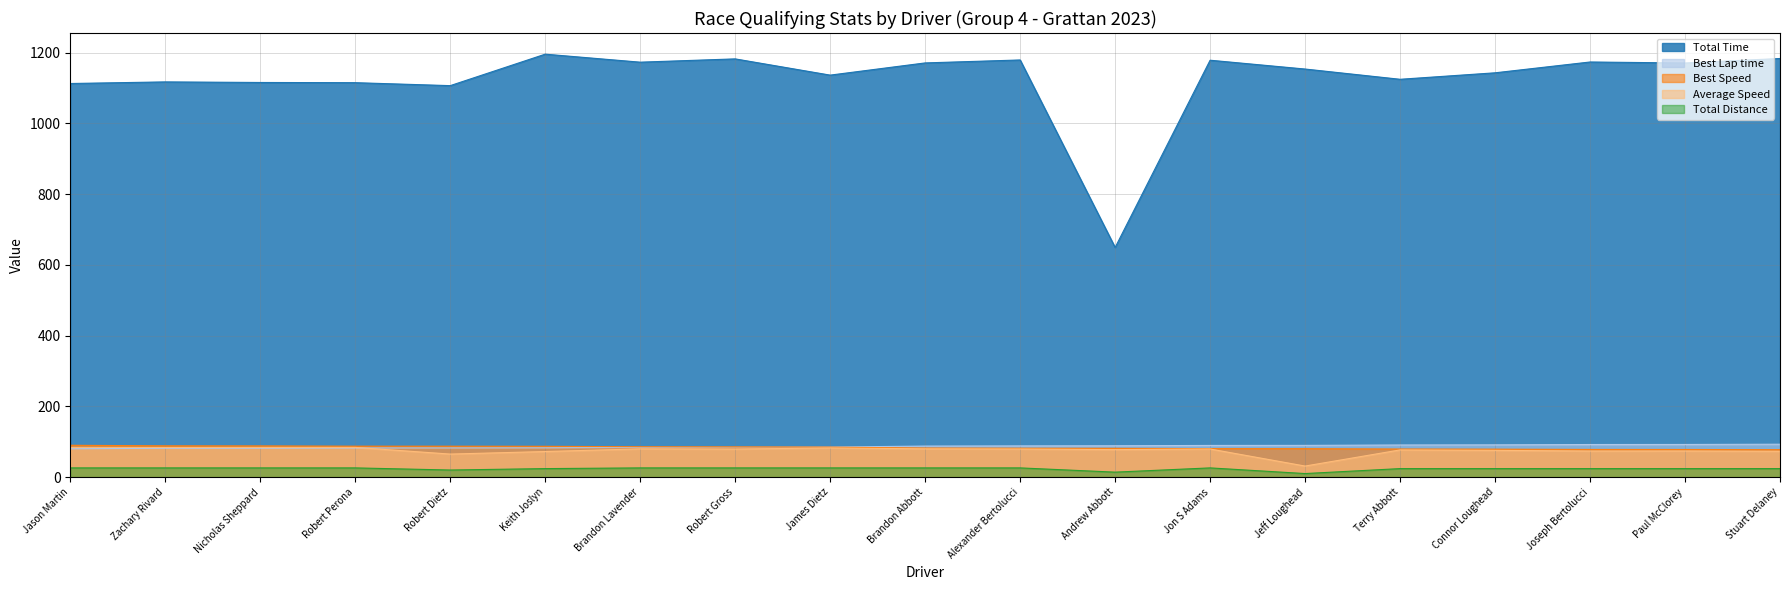

Which series changed the most between Robert Gross and Joseph Bertolucci?

Total Time